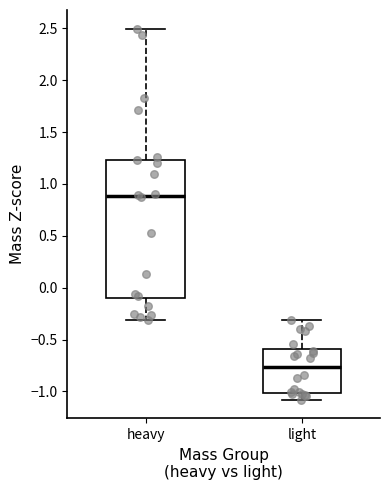

Reading left to right, transcribe this box plot: for each box, give where its median line is, the range the box spans, and where its two whiskers end, as read against the y-axis. The values are not printed on the chart, so give them approximately, as read against the axis.

heavy: median 0.90, box -0.10 to 1.25, whiskers -0.30 to 2.50
light: median -0.75, box -1.00 to -0.60, whiskers -1.10 to -0.30